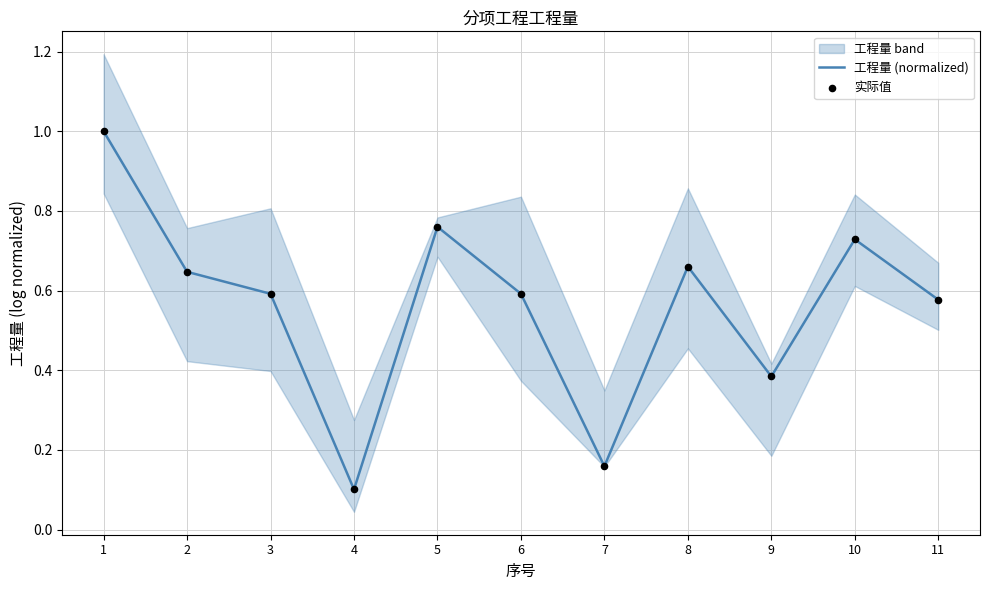

Where is 工程量 (normalized) nearest to the value 0?

4